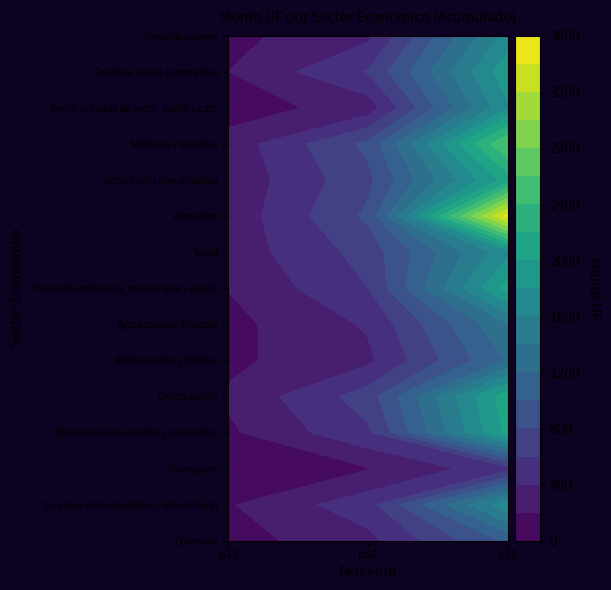

Rank the series by their maximum value, from lowest to highest.

Transporte, Comercio, Restaurantes y hoteles, Agropecuario-silvicola, Comunicaciones, Servicios empresariales s/ inmobiliario, Salud, Textil, prendas de vestir, cuero y calz., Celulosa, papel e imprentas, Otros servicios sociales y personales, Productos metalicos, maquinaria y equip., Actividades inmobiliarias, Construccion, Maderas y muebles, Alimentos